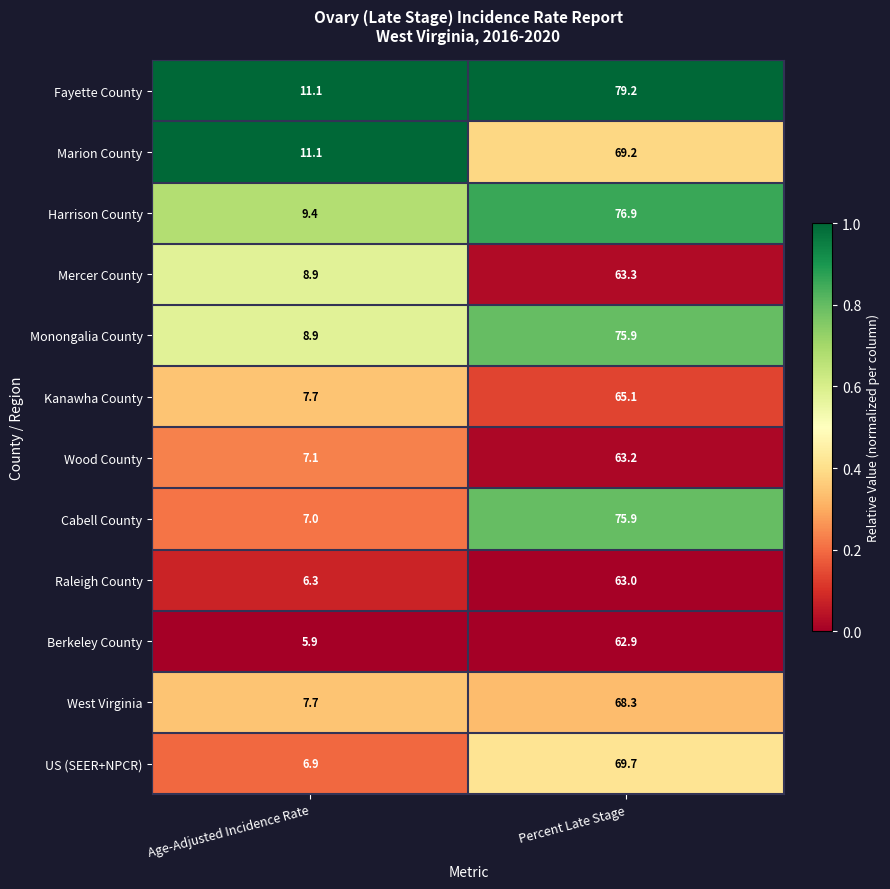

What is the average value of the Mercer County series?

36.1